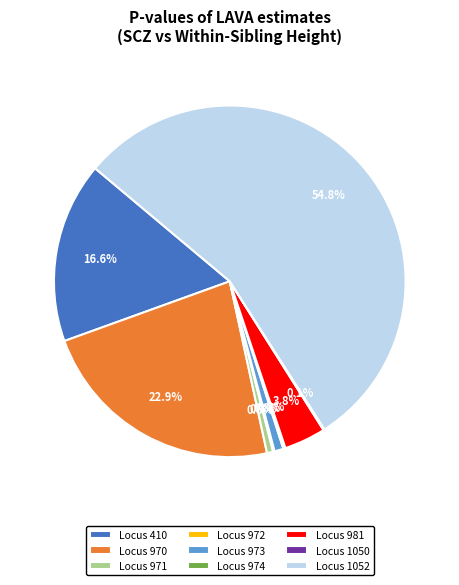

Between Locus 971 and Locus 981, which is larger?

Locus 981